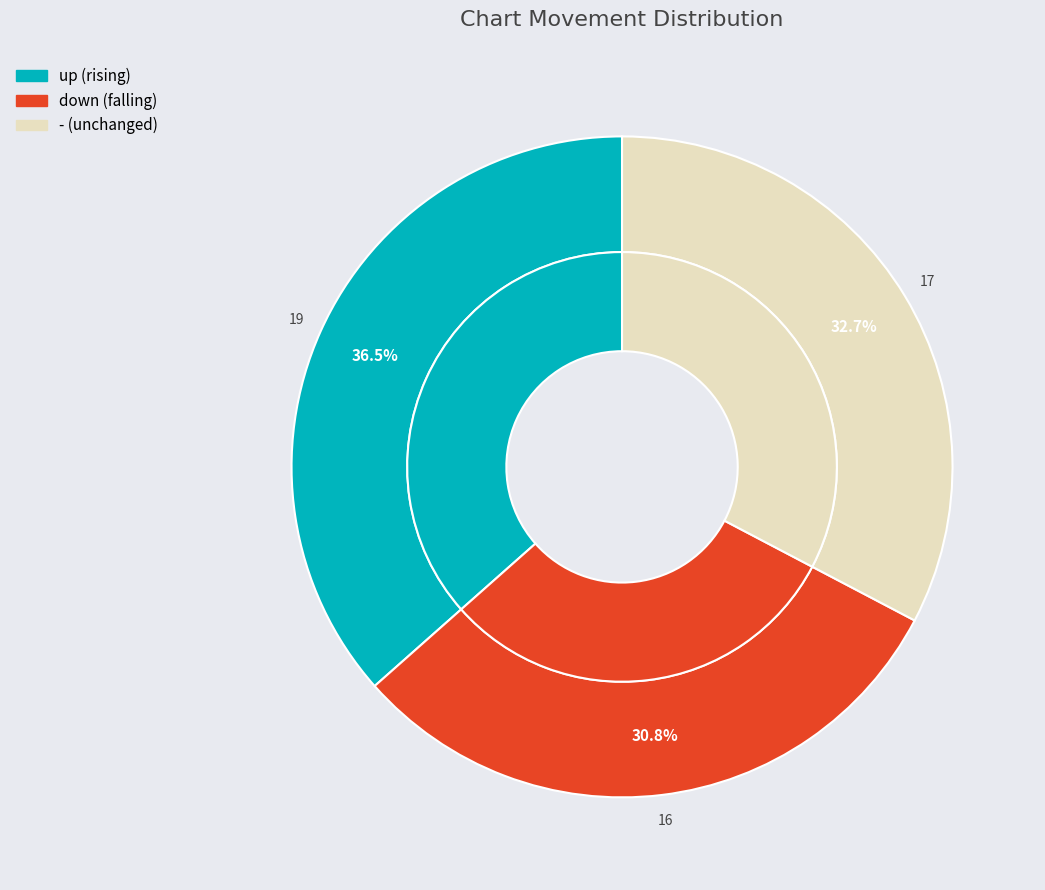

Approximately how many times larger is the value at down compared to -?

0.9